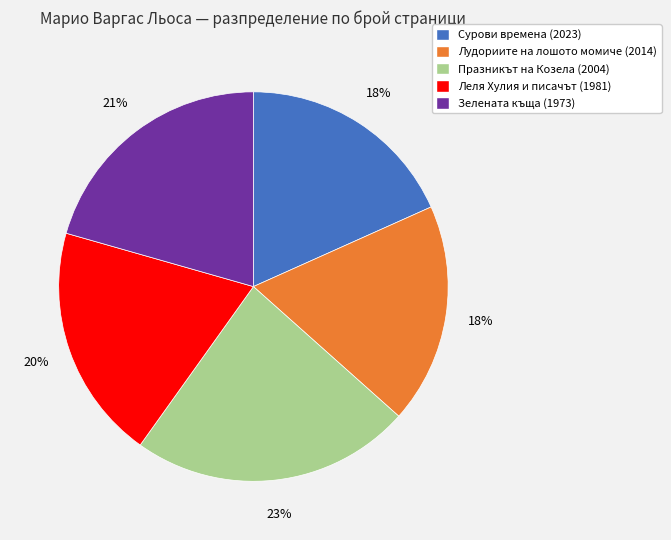

What is the largest slice in the pie chart?

Празникът на Козела (2004)